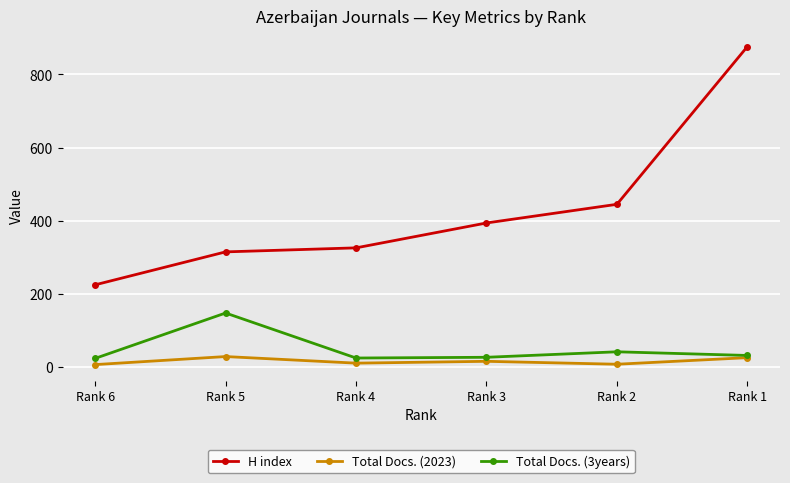

How many categories are shown in the chart?

6